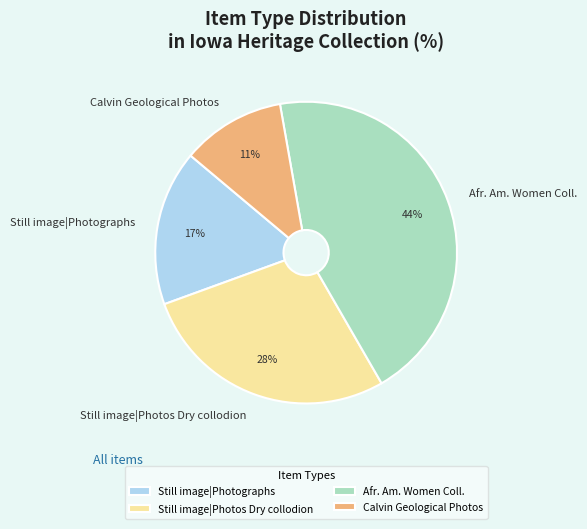

To the nearest percent, what is the difference between the largest and smallest slice percentages?

33%